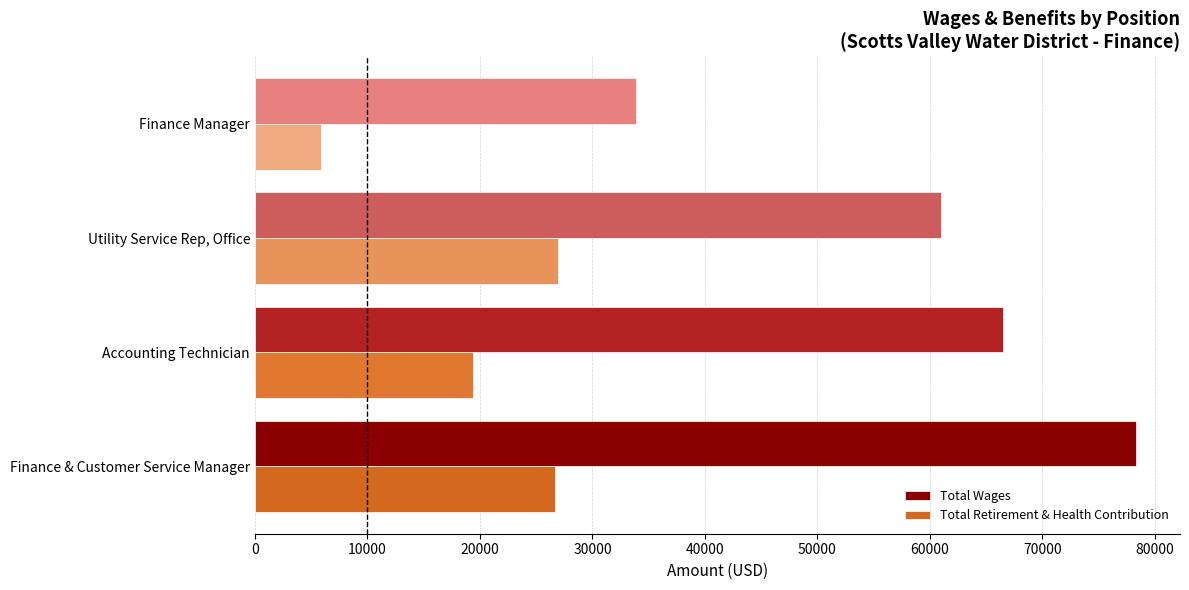

Which series has the widest spread of values?

Total Wages